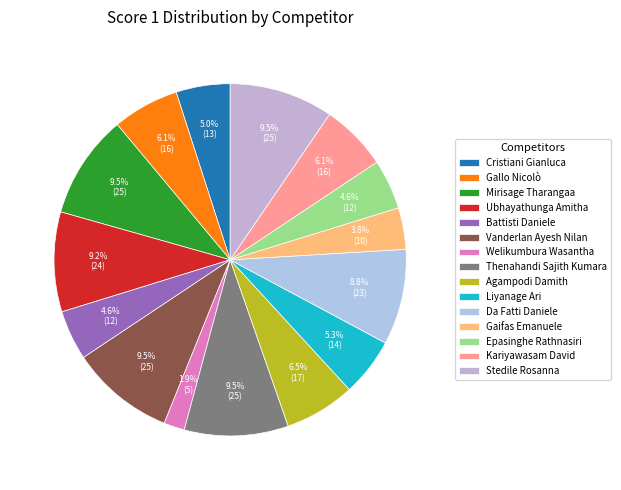

How many slices are in this pie chart?

15